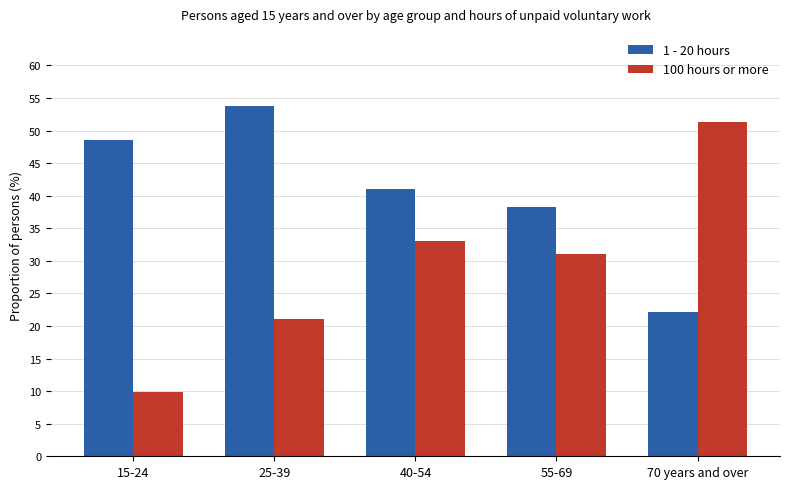

Does the chart contain stacked bars?

No